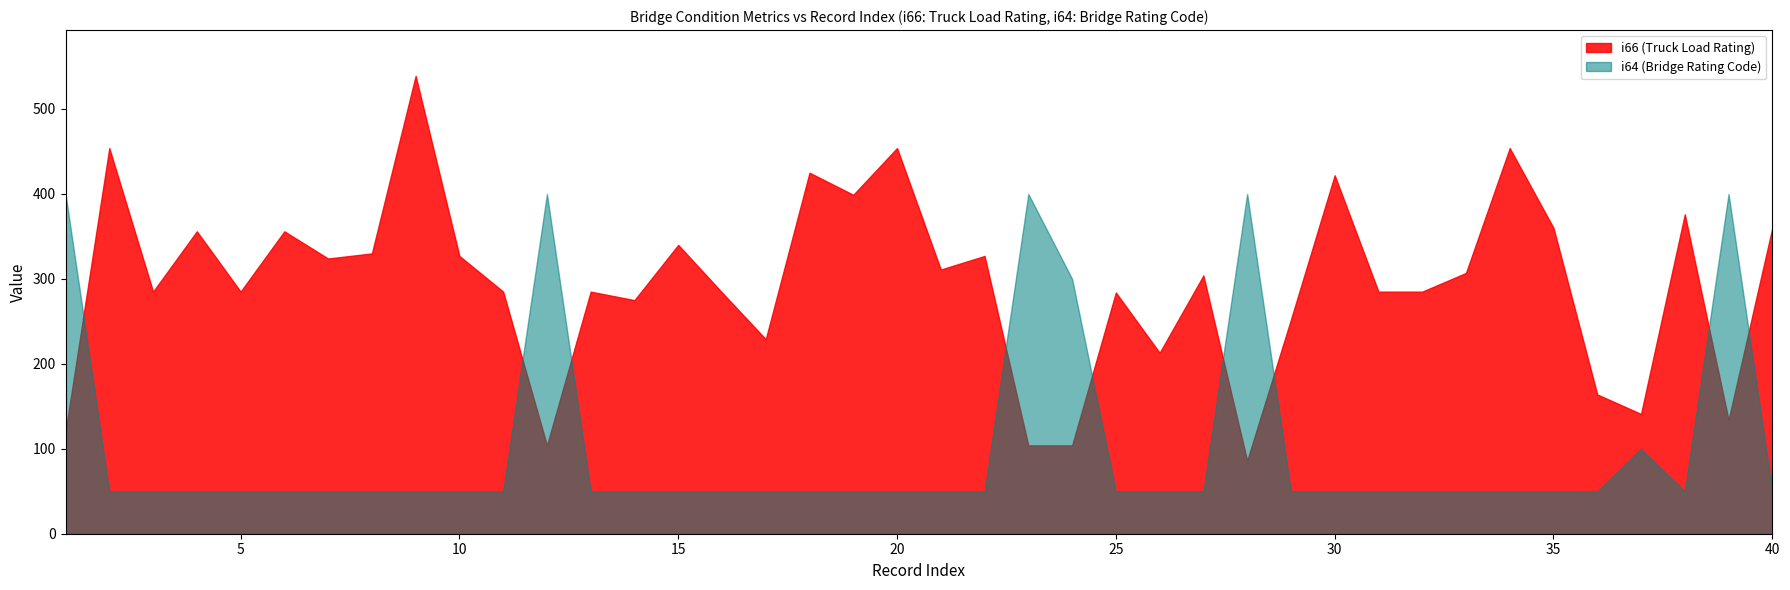

True or false: i66 (Truck Load Rating) and i64 (Bridge Rating Code) intersect in this chart.

True